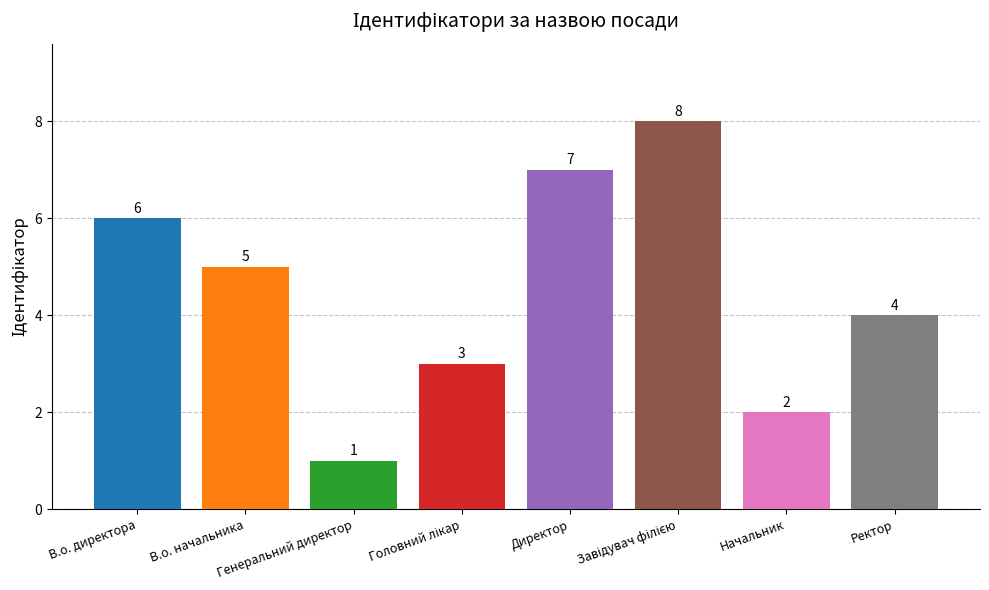

What is the value of the 8th bar from the left?

4